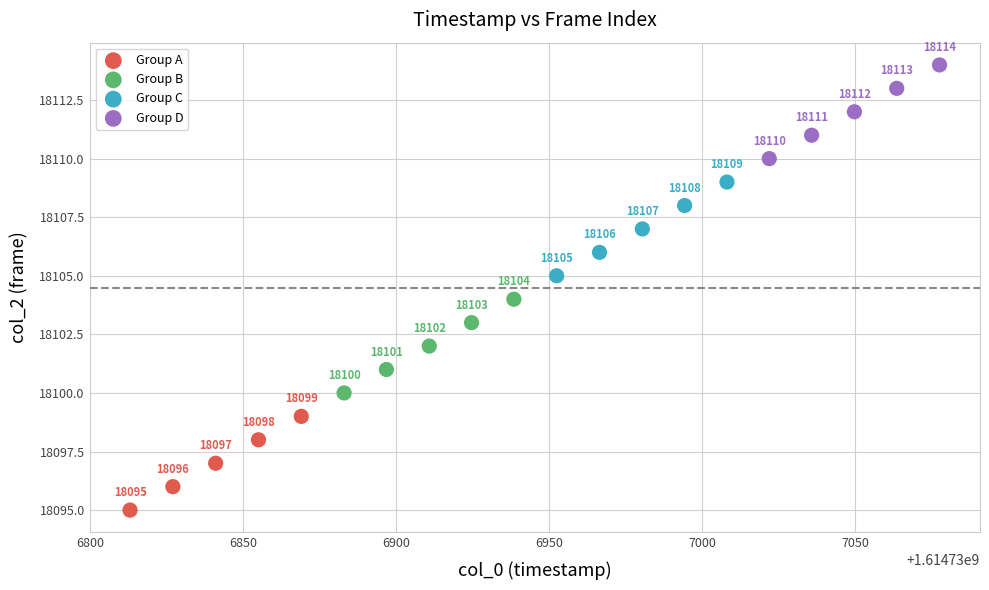

Which series contains the highest Y value?

Group D